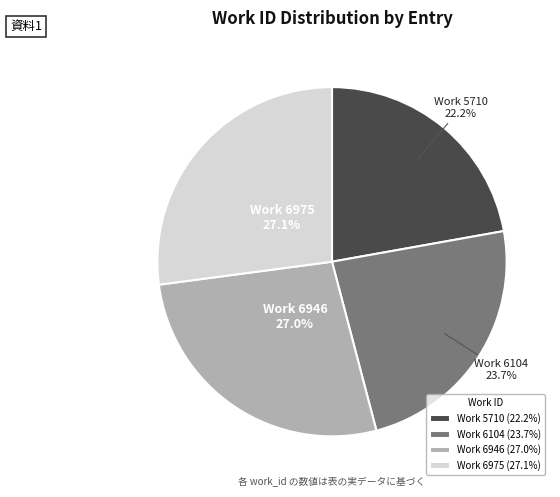

Which slice is the smallest?

Work 5710